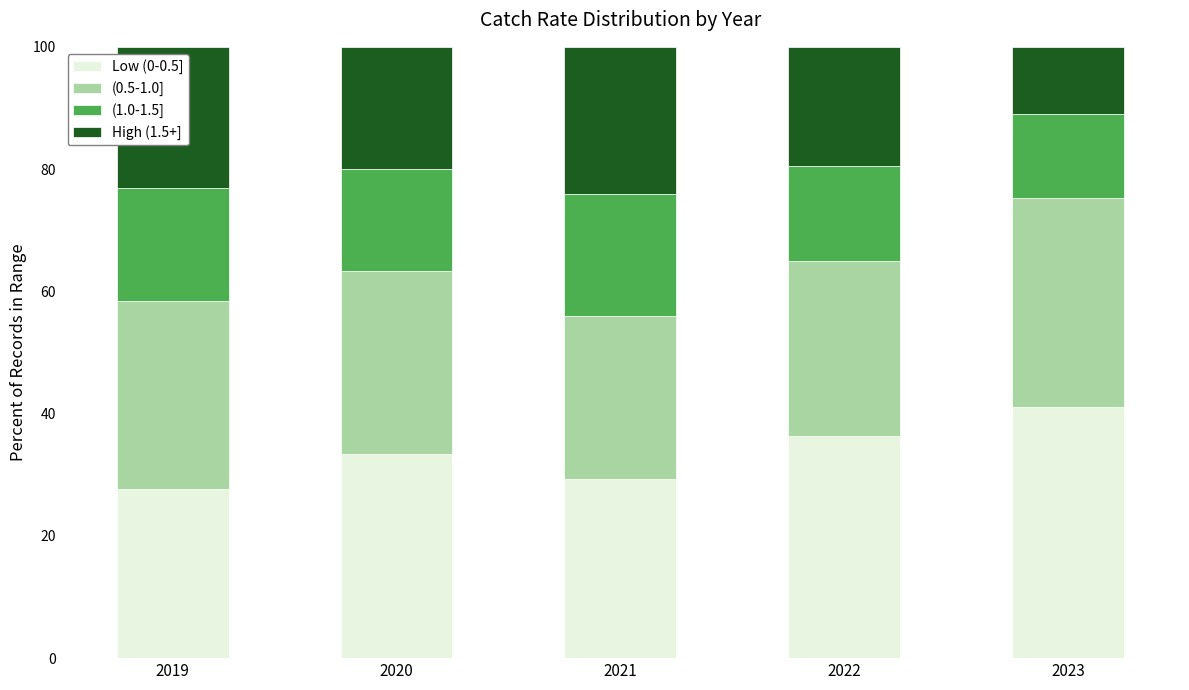

What is the approximate value of Low (0-0.5] at 2022?

36.4